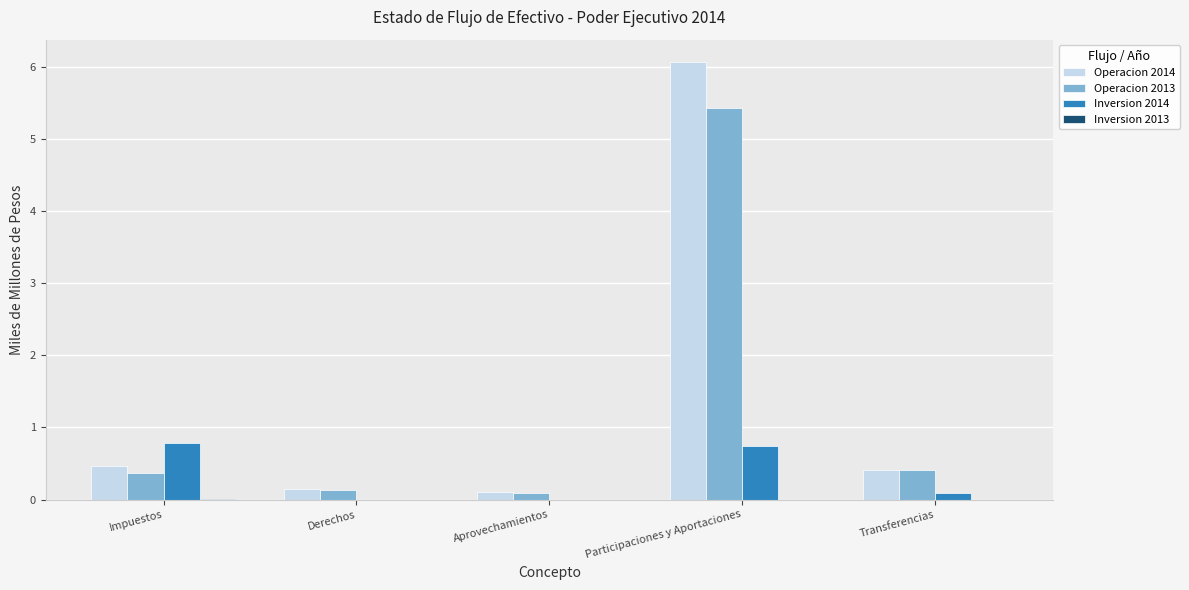

Are the bars horizontal?

No